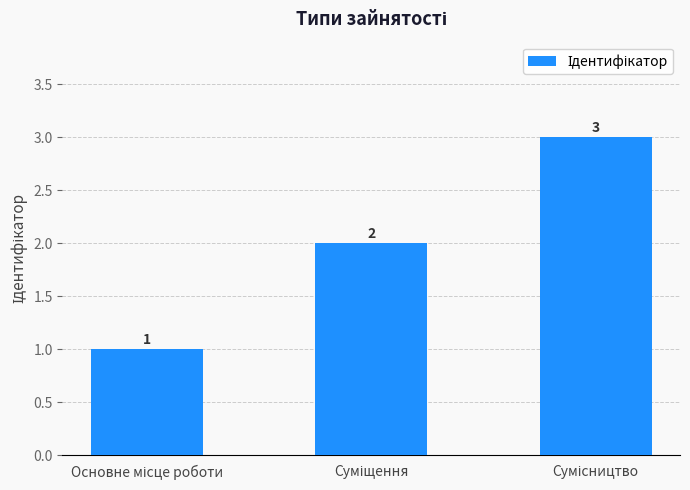

What is the sum of all values?

6